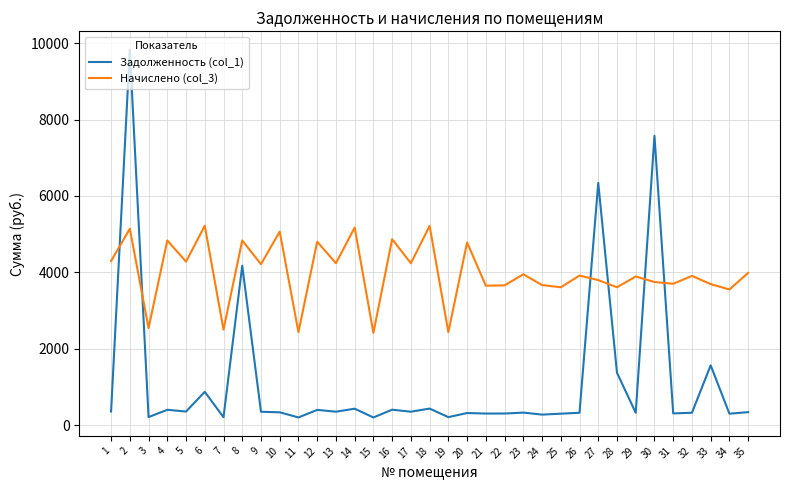

How many distinct data groups are displayed?

2